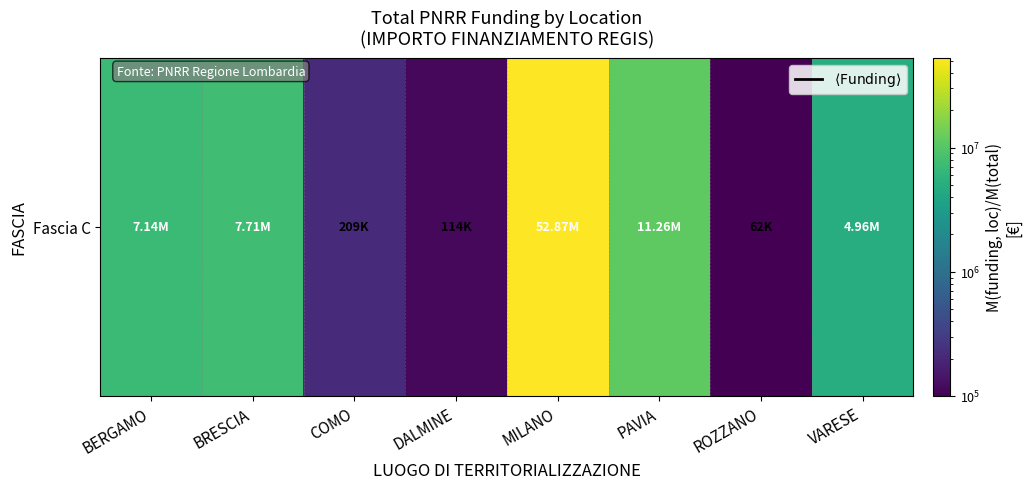

Is it true that the value at PAVIA is 6438867.4?

False